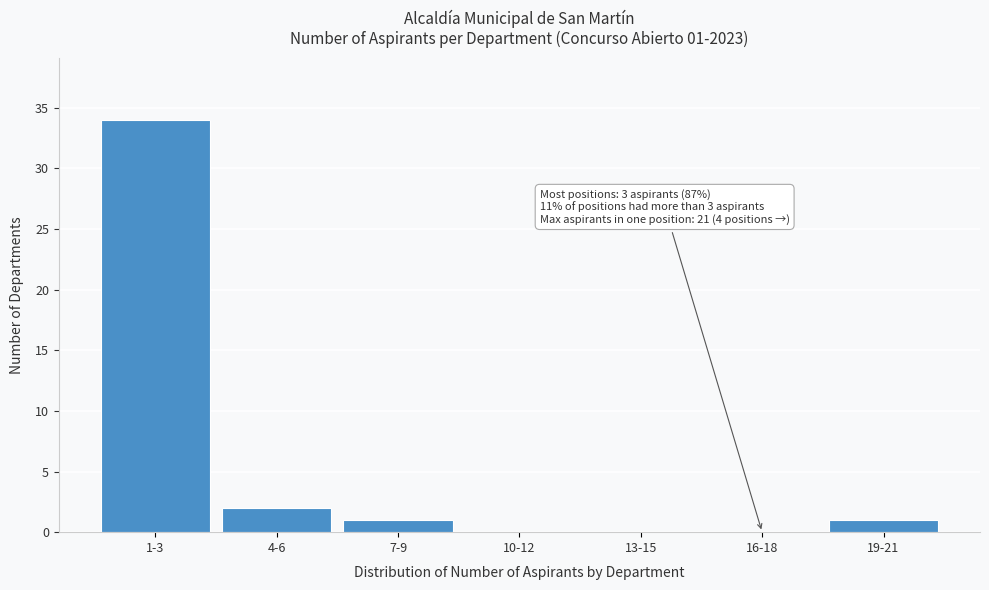

Reading left to right, what are all the values shown in this chart?

1-3=34	4-6=2	7-9=1	10-12=0	13-15=0	16-18=0	19-21=1